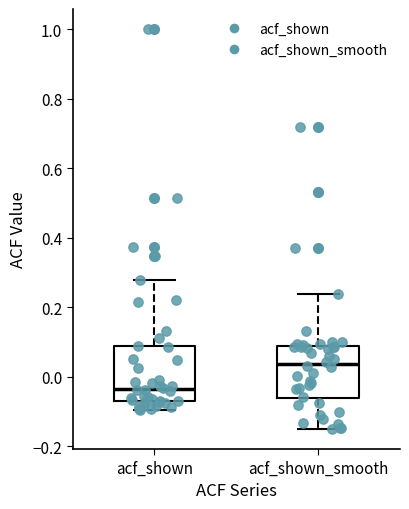

Reading left to right, read every box against the y-axis: the position of its median line, the range the box covers, and the ends of its whiskers. The values are not printed on the chart, so give them approximately, as read against the axis.

acf_shown: median -0.04, box -0.08 to 0.08, whiskers -0.10 to 0.28
acf_shown_smooth: median 0.04, box -0.06 to 0.08, whiskers -0.14 to 0.24